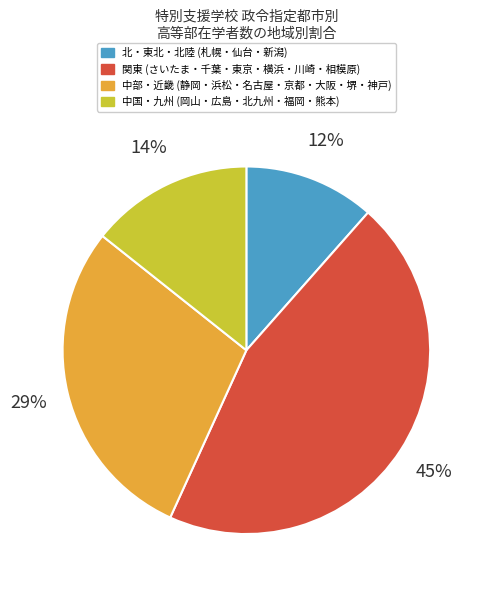

Is there any slice that represents more than half of the pie?

No